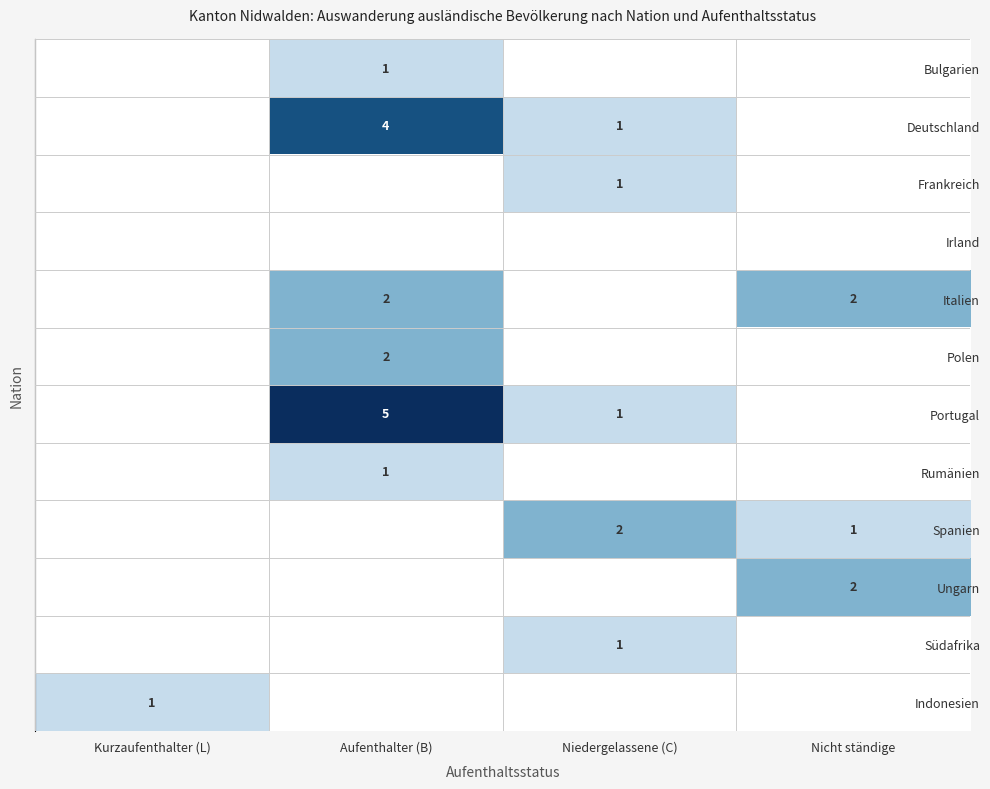

At which label is row_1 closest to 2?

Niedergelassene (C)